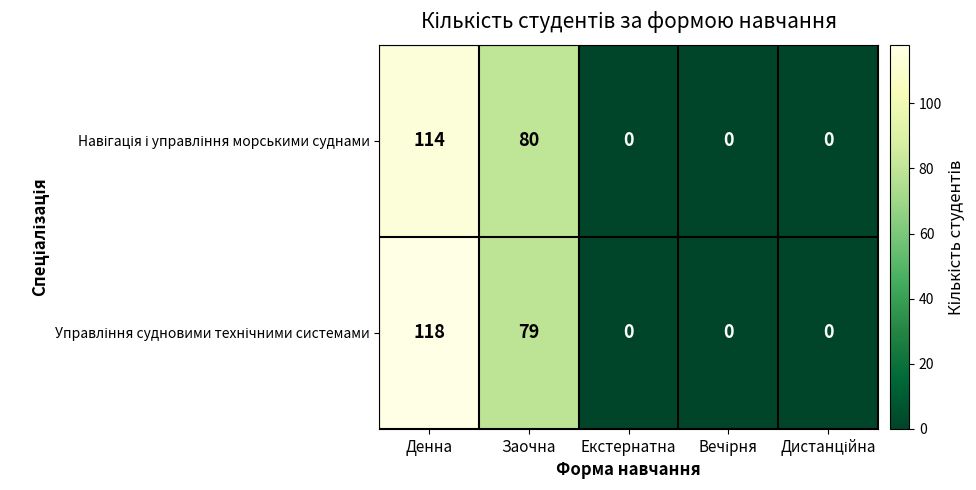

What is the total value across all series at Денна?

232